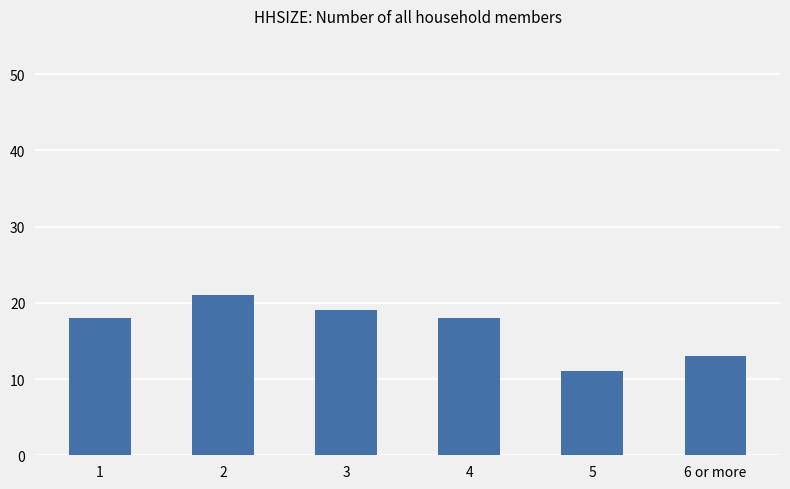

What is the average value?

17